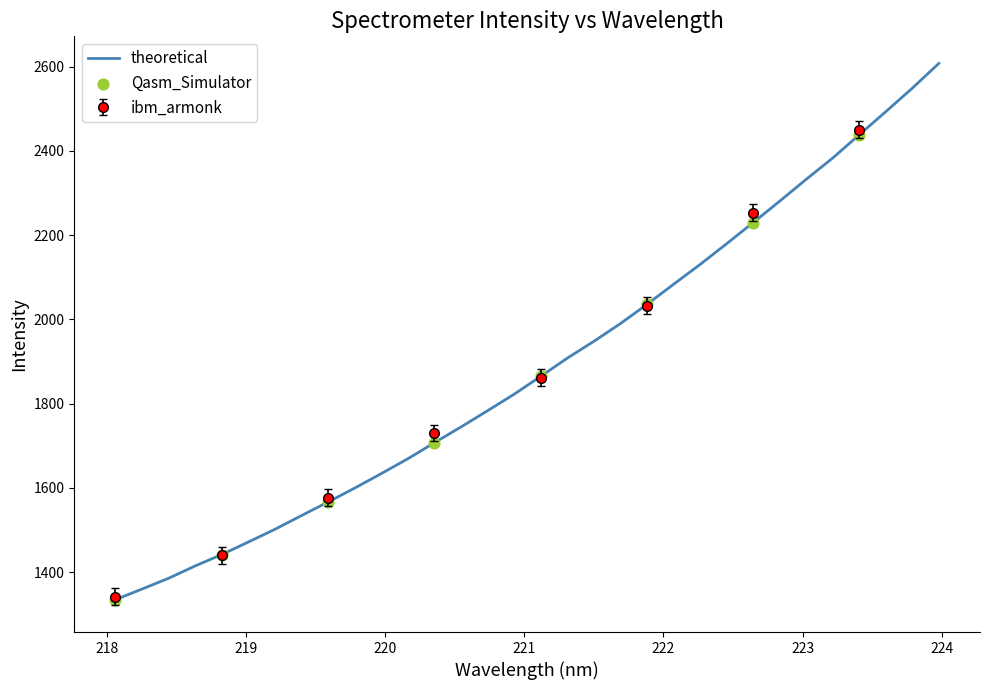

What is the ratio of the value at 219.9712 to the value at 219.2067?

1.1